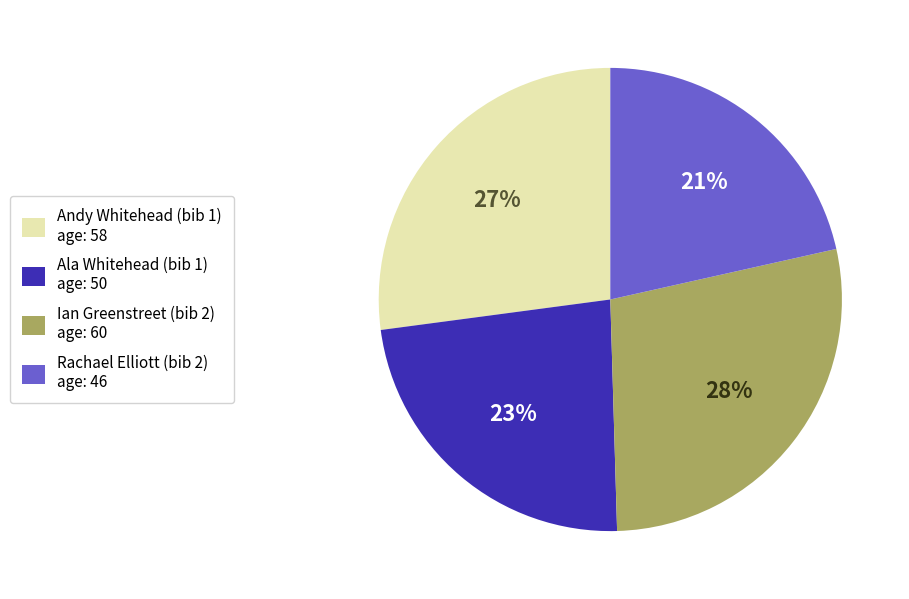

Do Rachael Elliott (bib 2) and Ala Whitehead (bib 1) together represent more than half of the pie?

No